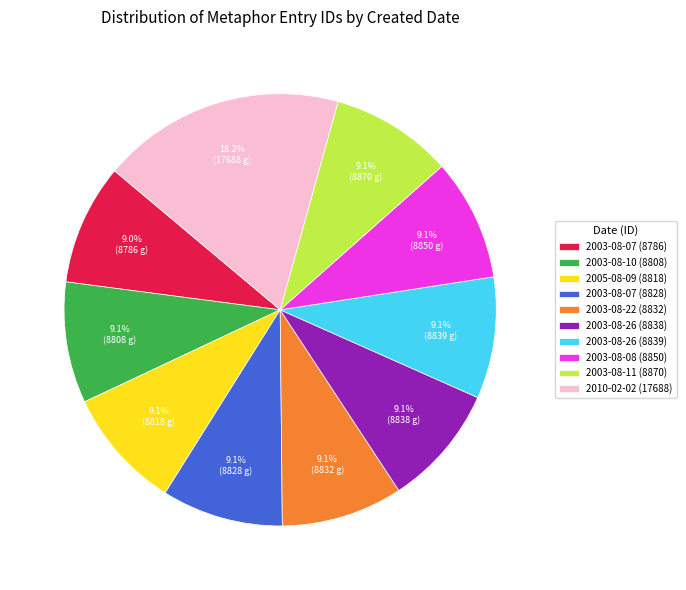

Approximately how many times larger is the value at 2003-08-07 (8828) compared to 2003-08-07 (8786)?

1.0